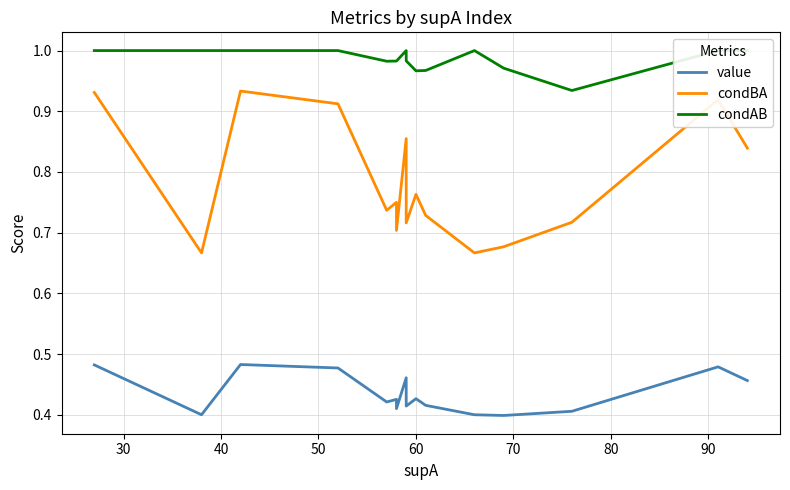

The value series shows 0.2 at 100. True or false?

False